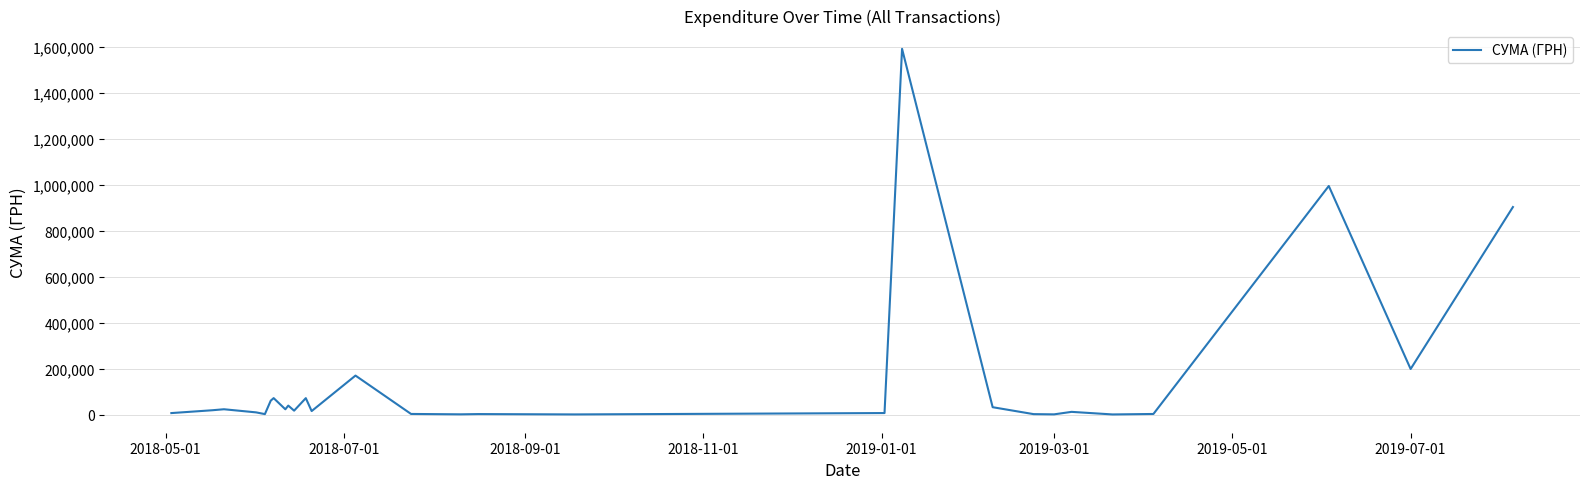

What is the greatest value displayed?

1592597.5